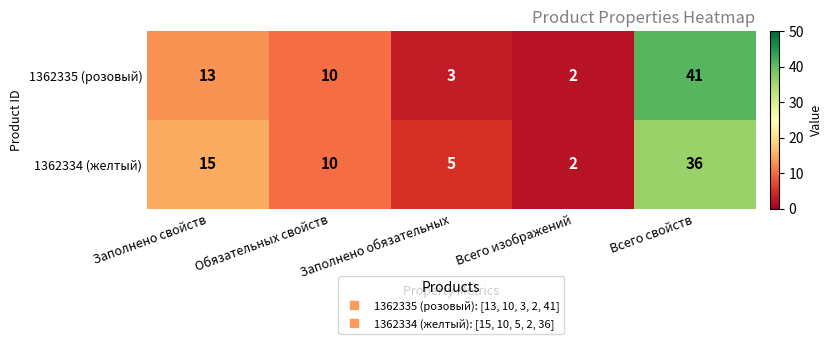

What is the smallest value displayed?

2